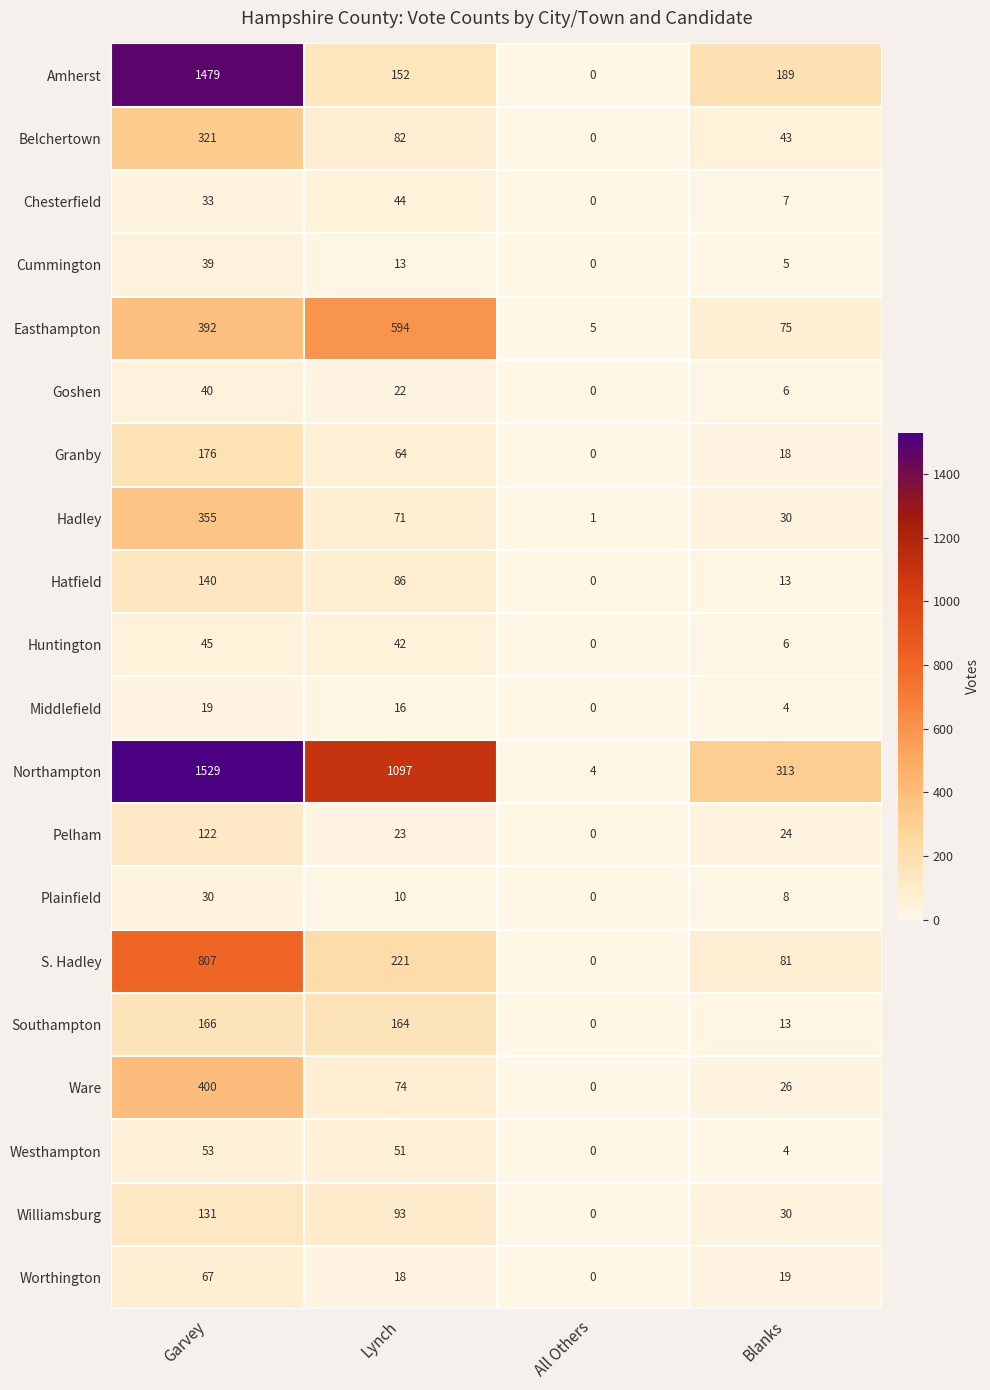

What is the difference between the highest and lowest values at Garvey?

1510